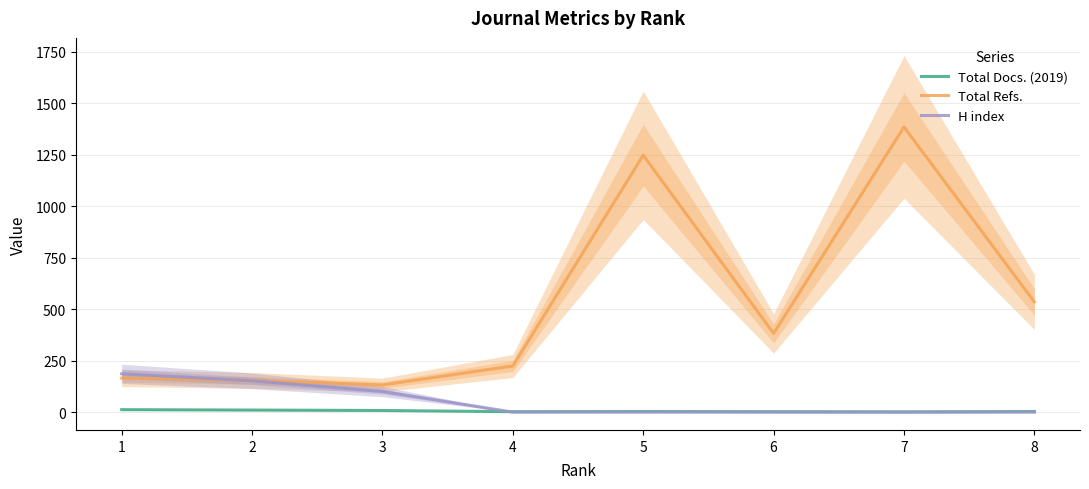

What are all the series names shown in the legend?

Total Docs. (2019), Total Refs., H index